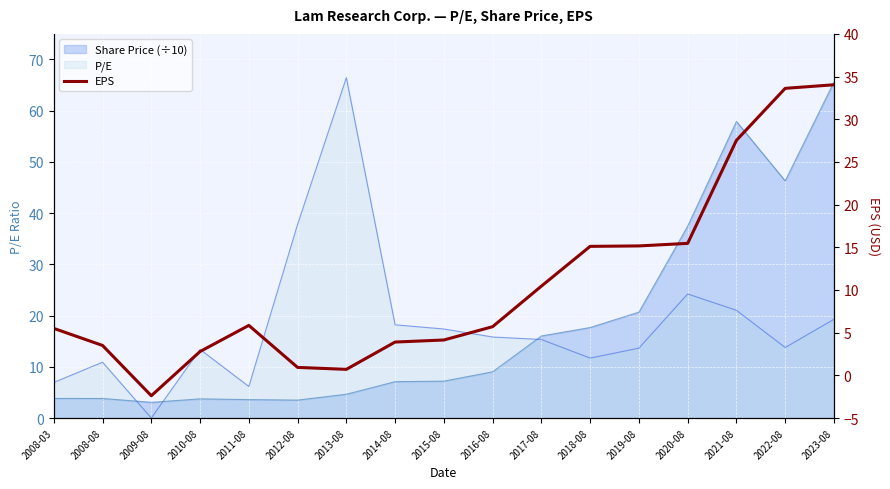

How many values are below 5?

7